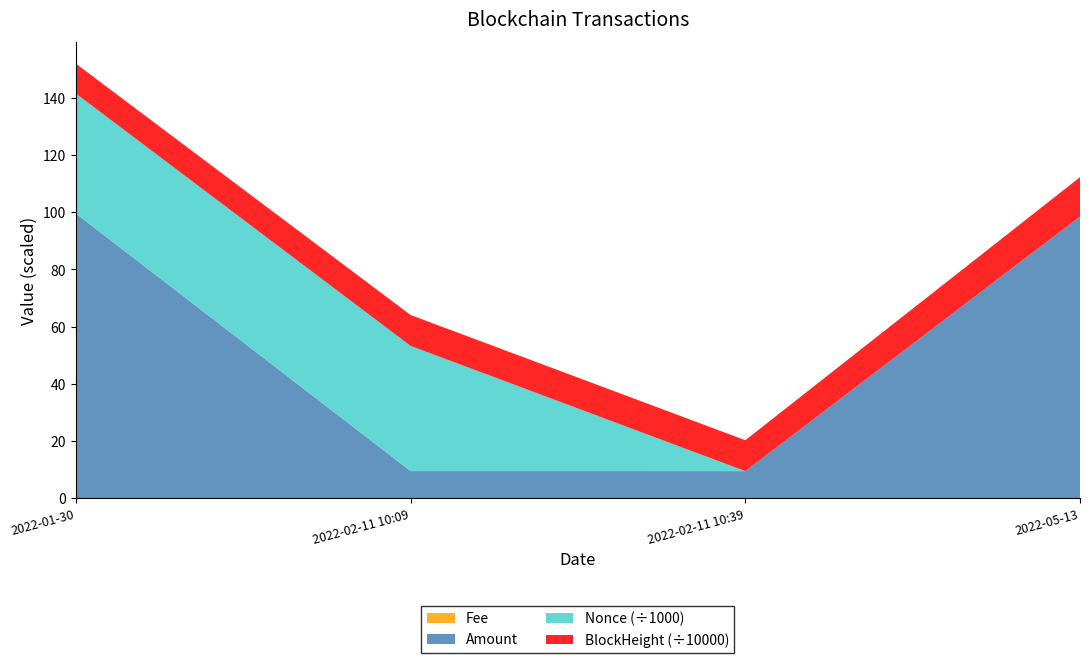

Reading left to right, list all the values displayed in this chart.

Amount: 99.5	9.5	9.5	98.5
BlockHeight: 104416.0	107981.0	107986.0	137454.0
Nonce: 41934.0	43744.0	0.0	1.0
Fee: 0.0	0.0	0.0	0.0